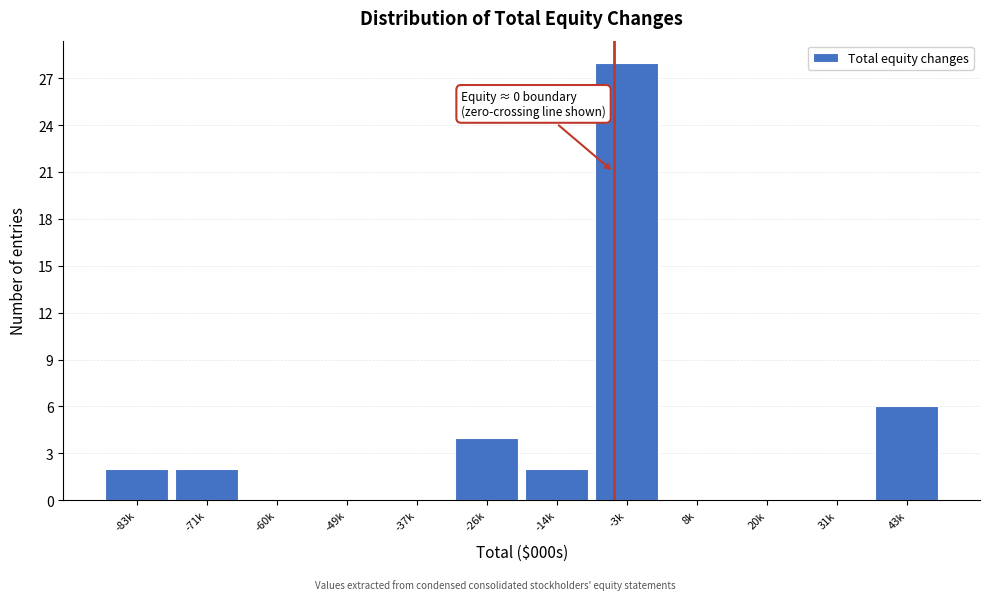

Reading left to right, extract all data points from this chart.

-83k=2	-71k=2	-60k=0	-49k=0	-37k=0	-26k=4	-14k=2	-3k=28	8k=0	20k=0	31k=0	43k=6